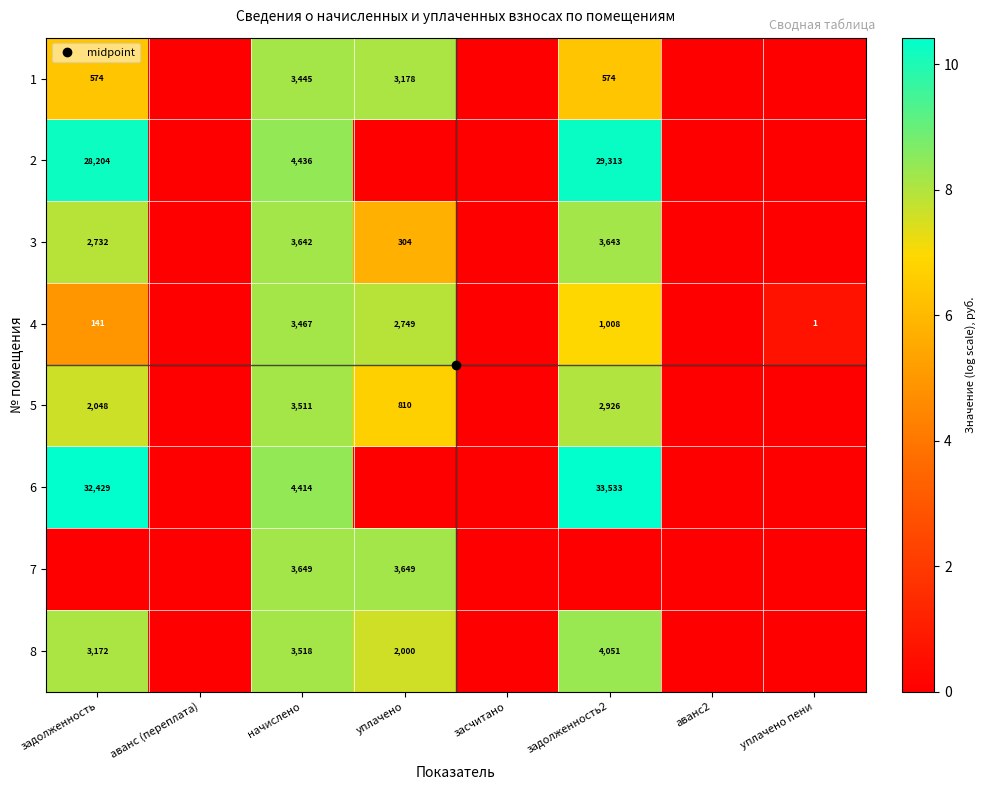

Is the value of 3 at уплачено greater than the value of 6 at задолженность2?

No